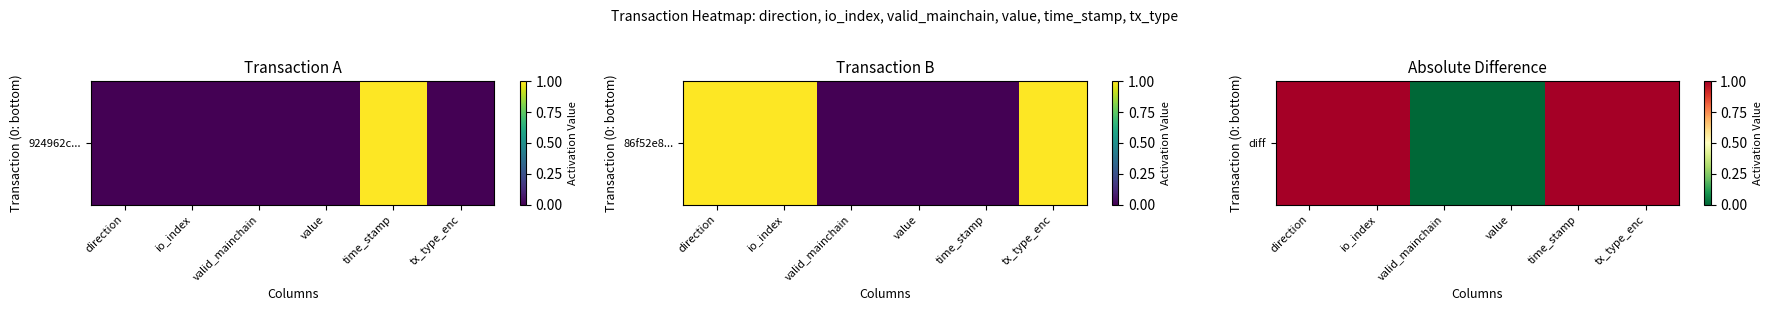

What is the difference between the maximum and minimum values?

1